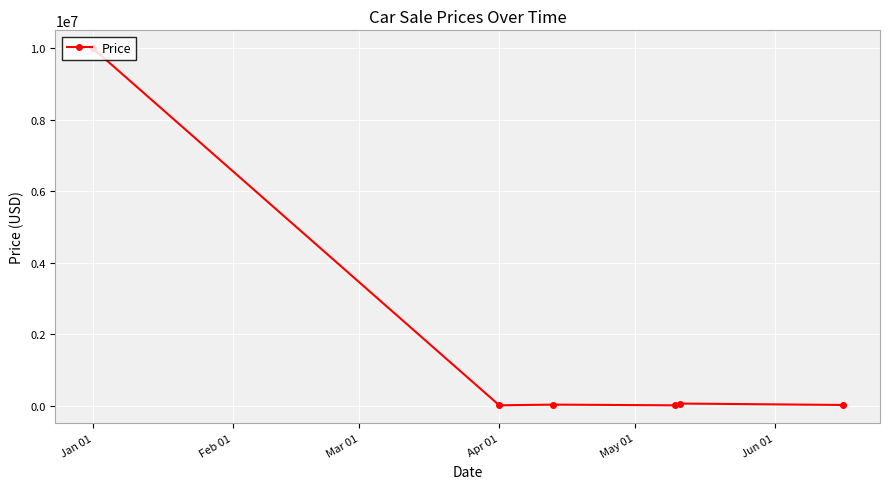

What is the greatest value displayed?

10000000